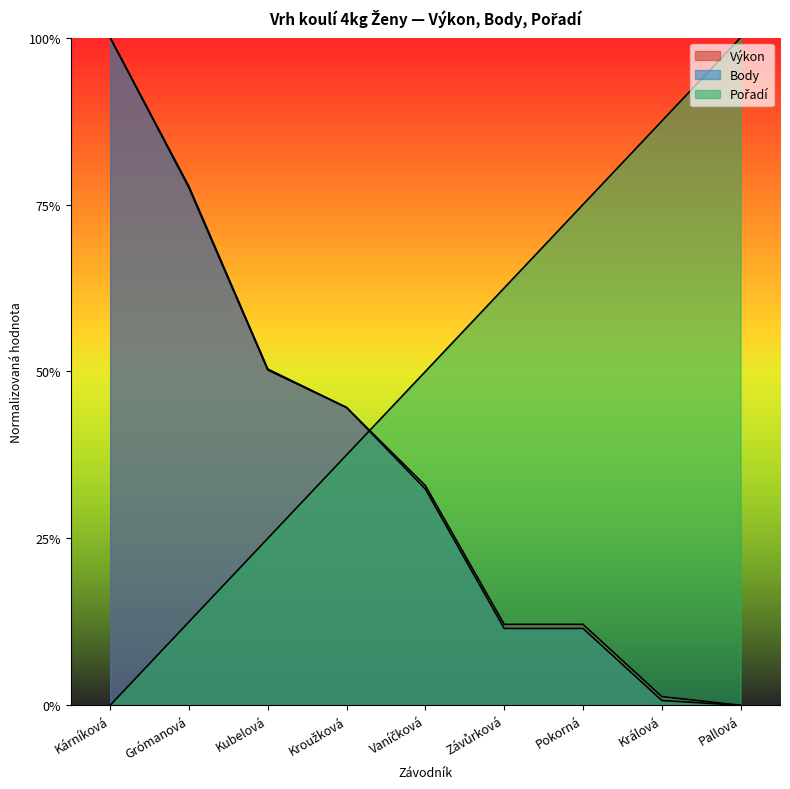

At which label does Výkon reach its minimum?

Pallová